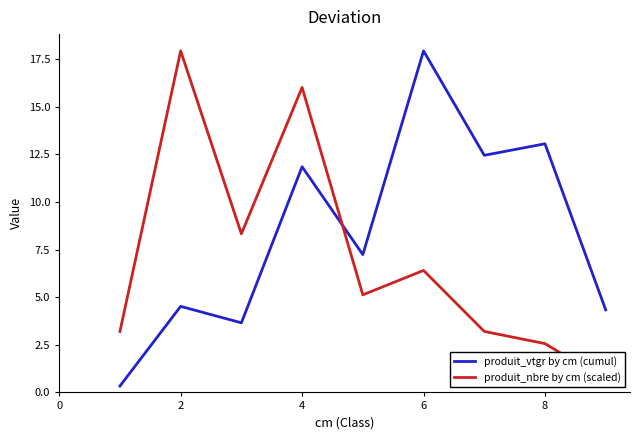

At which category is the sum across all series the highest?

4